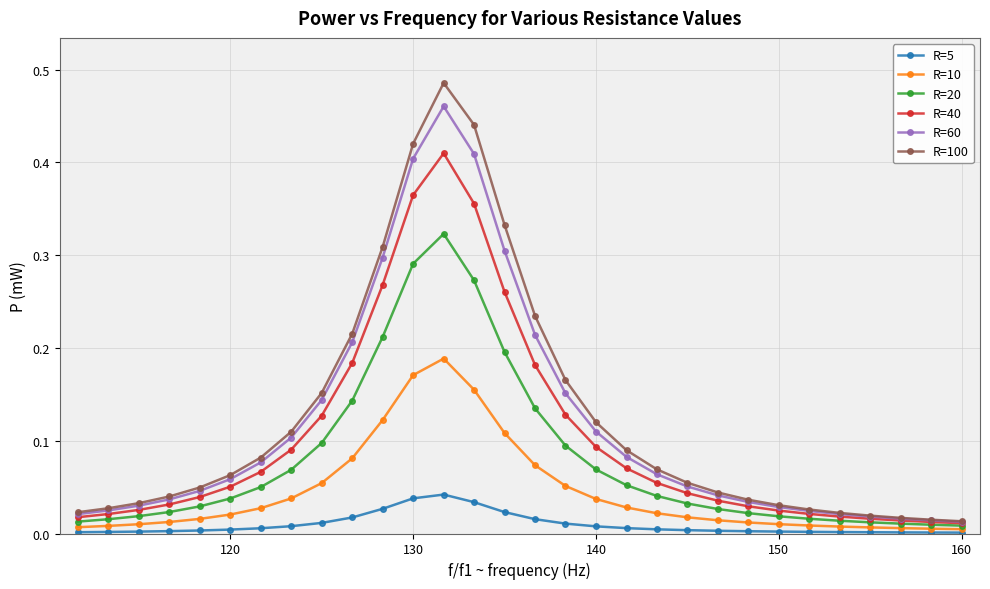

How many data points does each series have?

30